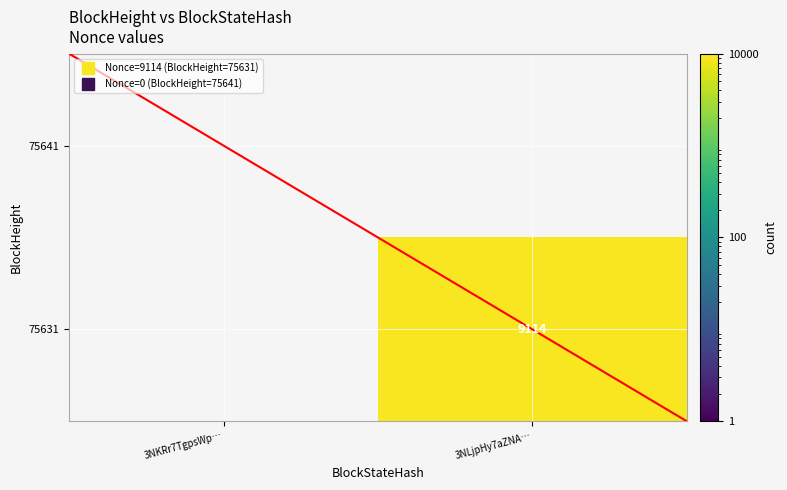

How many categories are shown in the chart?

2